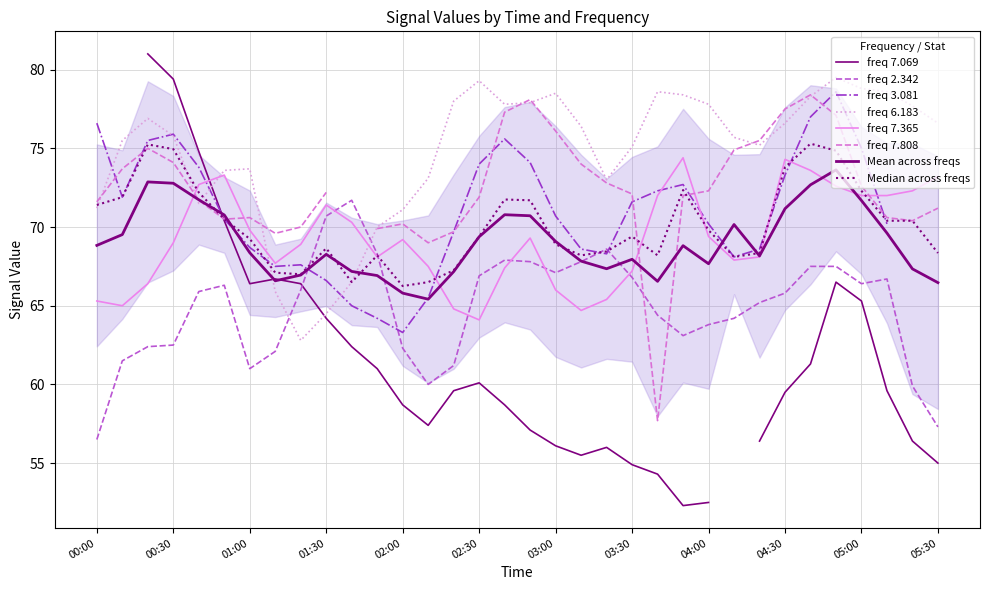

How many interior local valleys does the 6.183 series have?

5